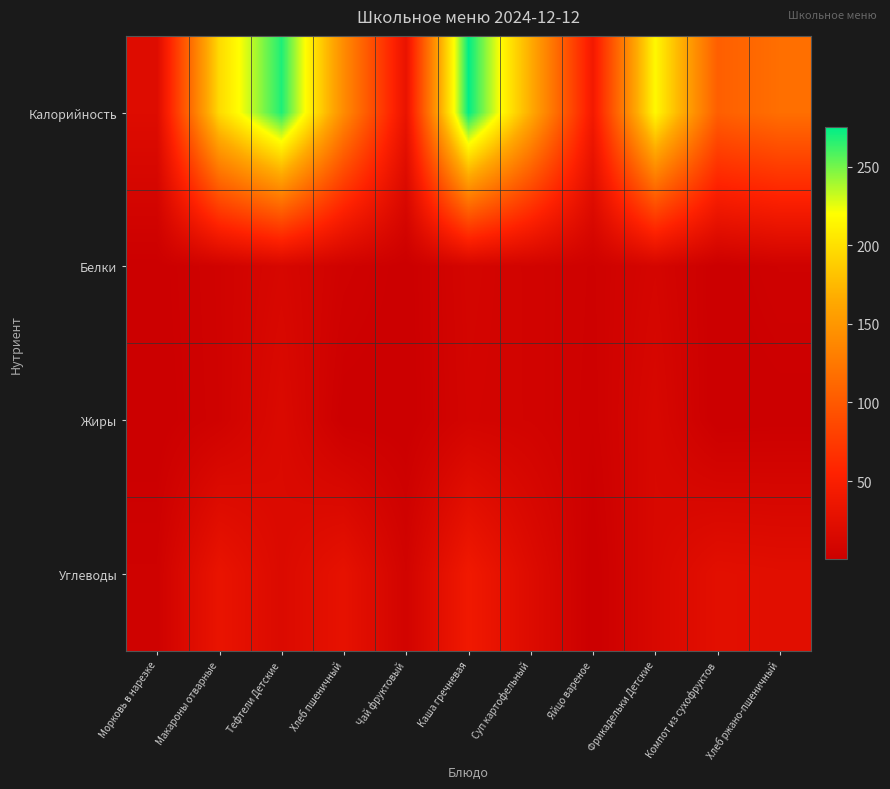

Reading right to left, extract all data points from this chart.

Калорийность: Хлеб ржано-пшеничный=117.4	Компот из сухофруктов=104.4	Фрикадельки Детские=215.7	Яйцо вареное=42.4	Суп картофельный=166.7	Каша гречневая=275.3	Чай фруктовый=32.4	Хлеб пшеничный=140.6	Тефтели Детские=268.7	Макароны отварные=196.8	Морковь в нарезке=20.2
Белки: Хлеб ржано-пшеничный=4.0	Компот из сухофруктов=0.5	Фрикадельки Детские=10.1	Яйцо вареное=3.6	Суп картофельный=6.7	Каша гречневая=9.3	Чай фруктовый=0.6	Хлеб пшеничный=4.6	Тефтели Детские=12.5	Макароны отварные=5.3	Морковь в нарезке=0.8
Жиры: Хлеб ржано-пшеничный=0.7	Компот из сухофруктов=0.1	Фрикадельки Детские=13.2	Яйцо вареное=3.0	Суп картофельный=6.9	Каша гречневая=8.4	Чай фруктовый=0.2	Хлеб пшеничный=0.5	Тефтели Детские=16.6	Макароны отварные=4.9	Морковь в нарезке=0.1
Углеводы: Хлеб ржано-пшеничный=23.8	Компот из сухофруктов=25.3	Фрикадельки Детские=14.2	Яйцо вареное=0.2	Суп картофельный=19.4	Каша гречневая=40.6	Чай фруктовый=7.0	Хлеб пшеничный=29.5	Тефтели Детские=17.4	Макароны отварные=32.8	Морковь в нарезке=4.1